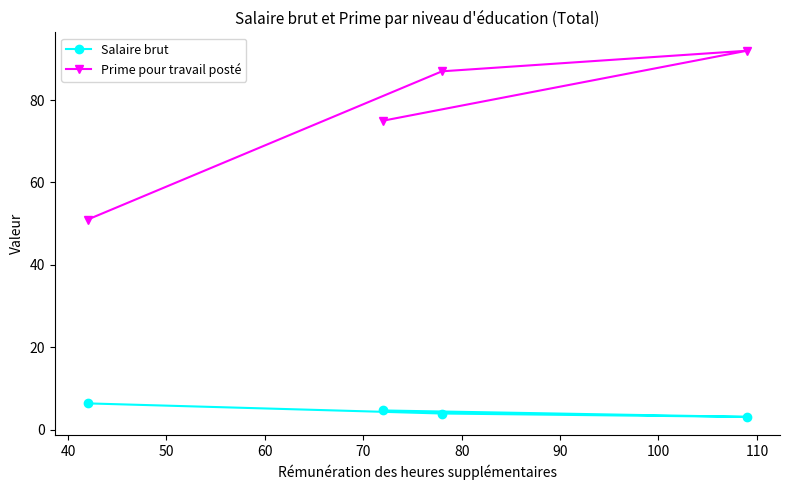

What is the difference between the second highest and second lowest values in the Prime pour travail posté series?

12.0